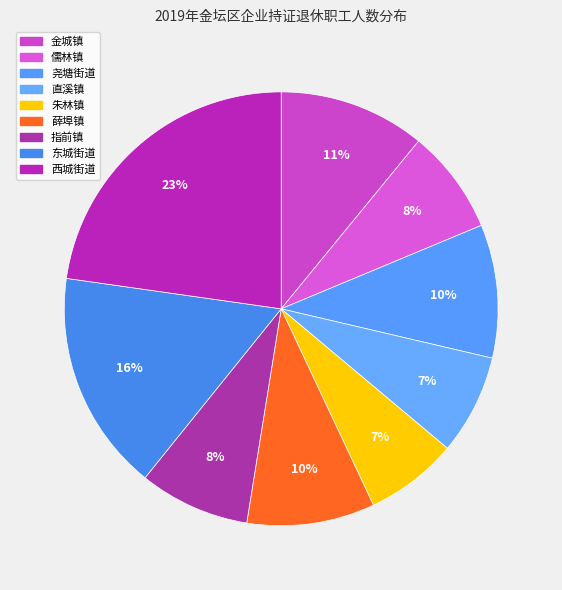

Which category has the smallest portion of the pie?

朱林镇